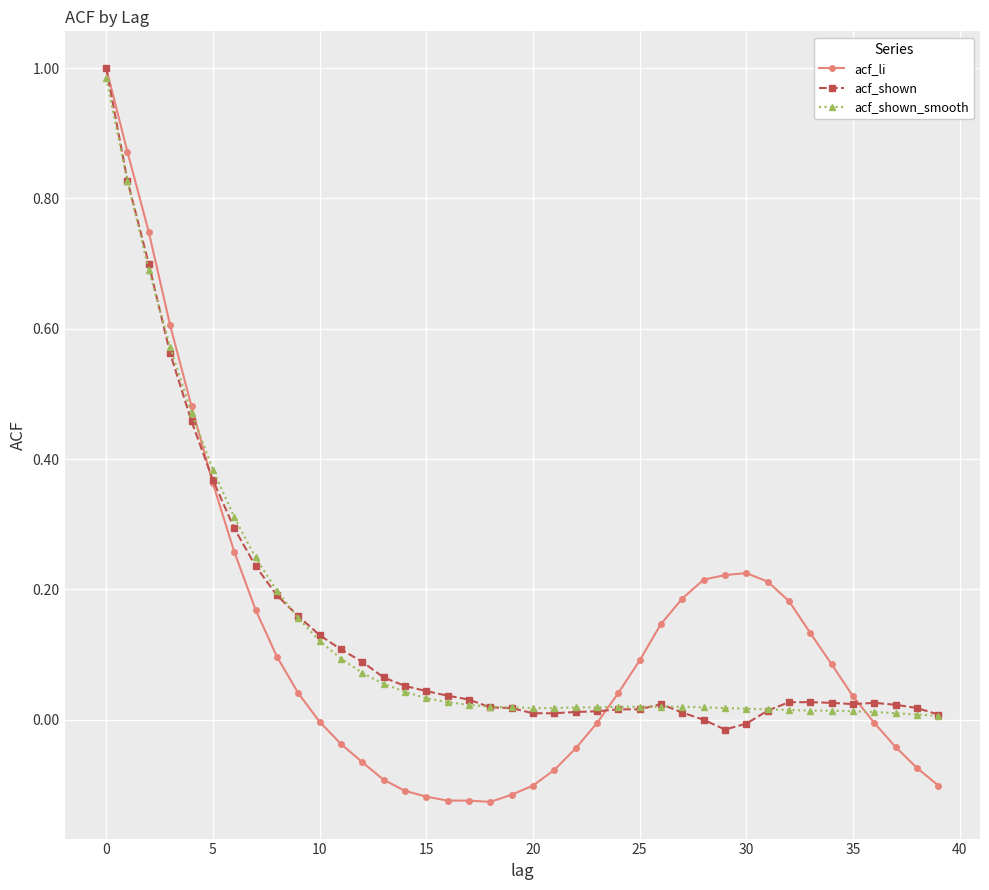

True or false: acf_li has more than 0 points higher than both neighbors.

True